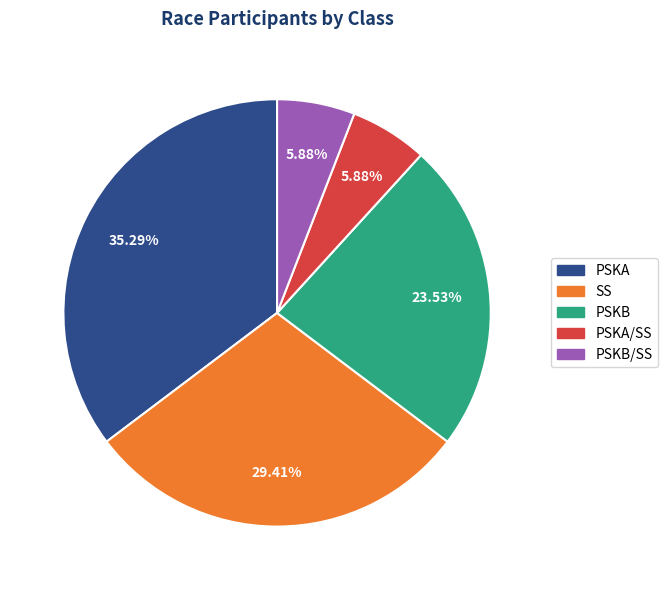

Is there any slice that represents more than half of the pie?

No